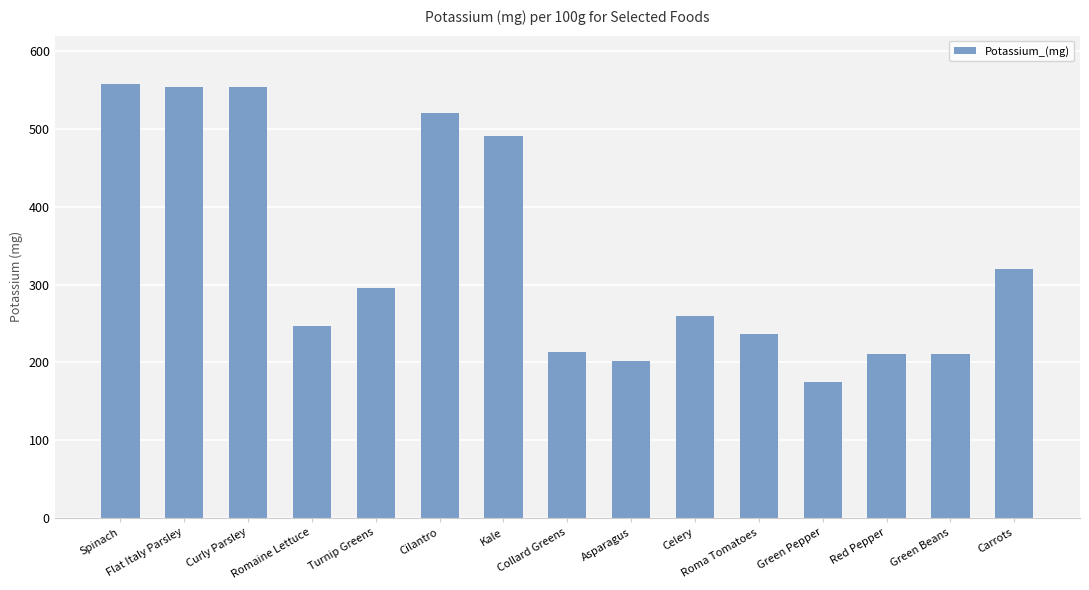

The chart shows a value of 77 at Celery. True or false?

False